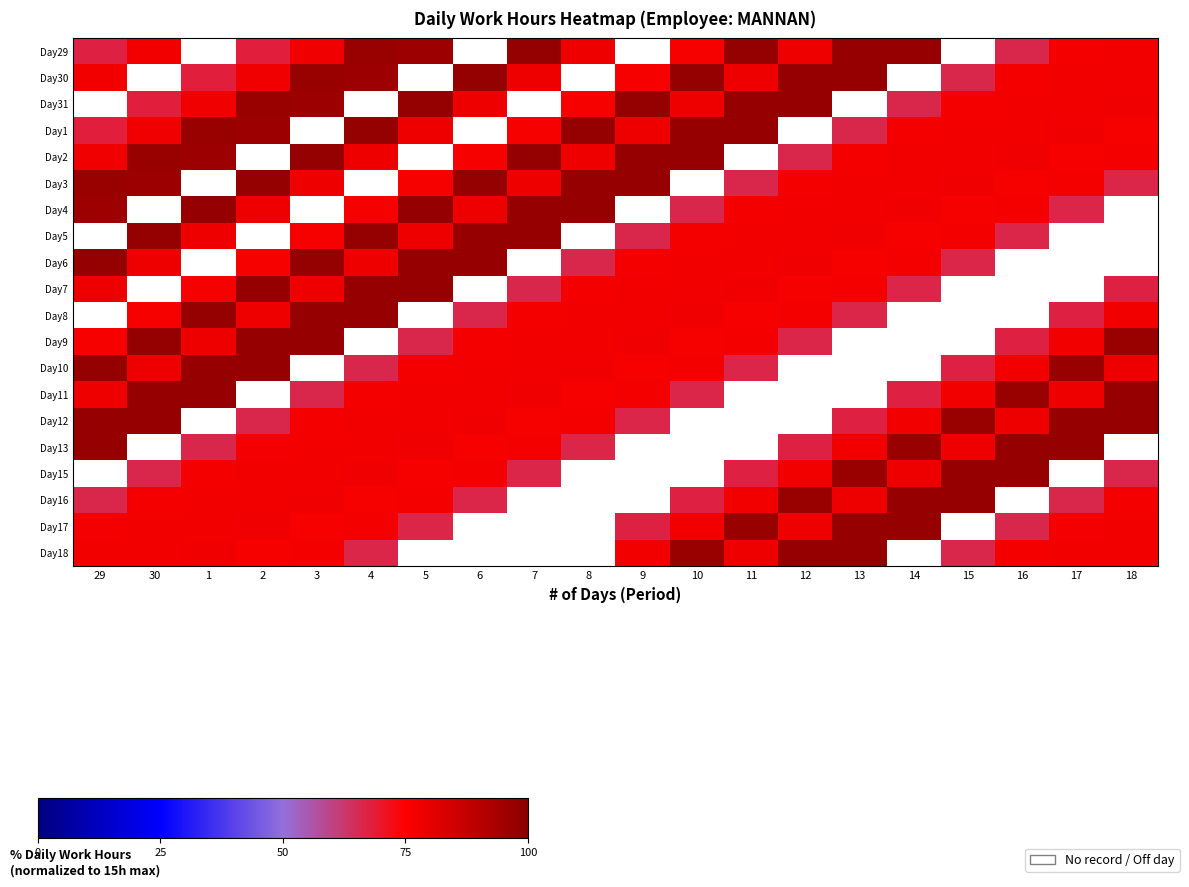

At how many categories does at least one series exceed 69?

20